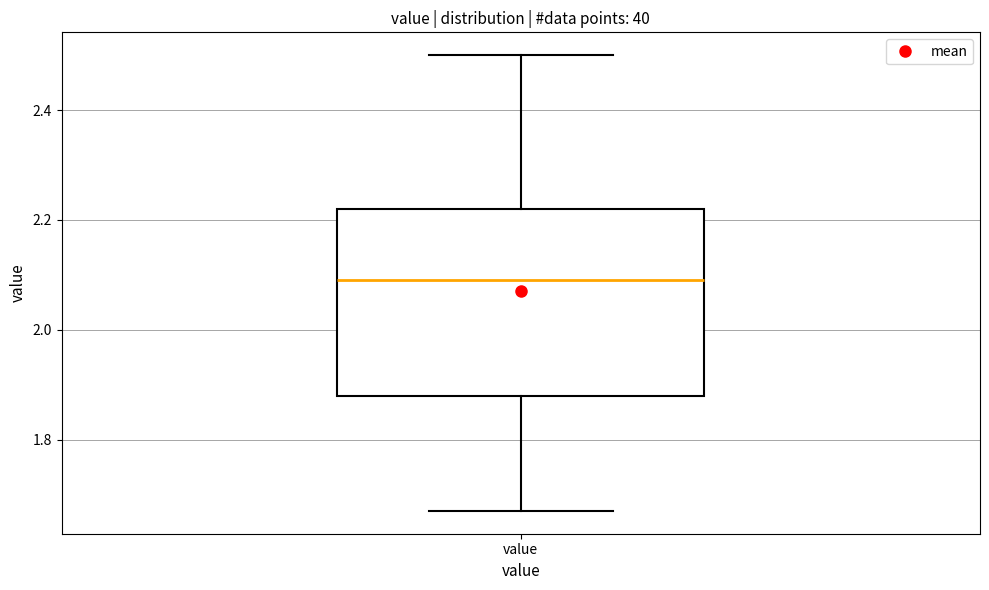

Where does the median line of the box for value sit on the y-axis? The values are not printed on the chart, so give them approximately, as read against the axis.

2.10